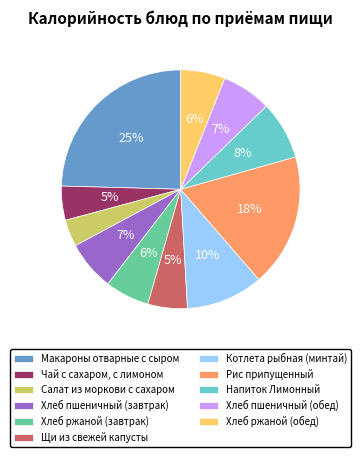

How many segments does this pie chart have?

11